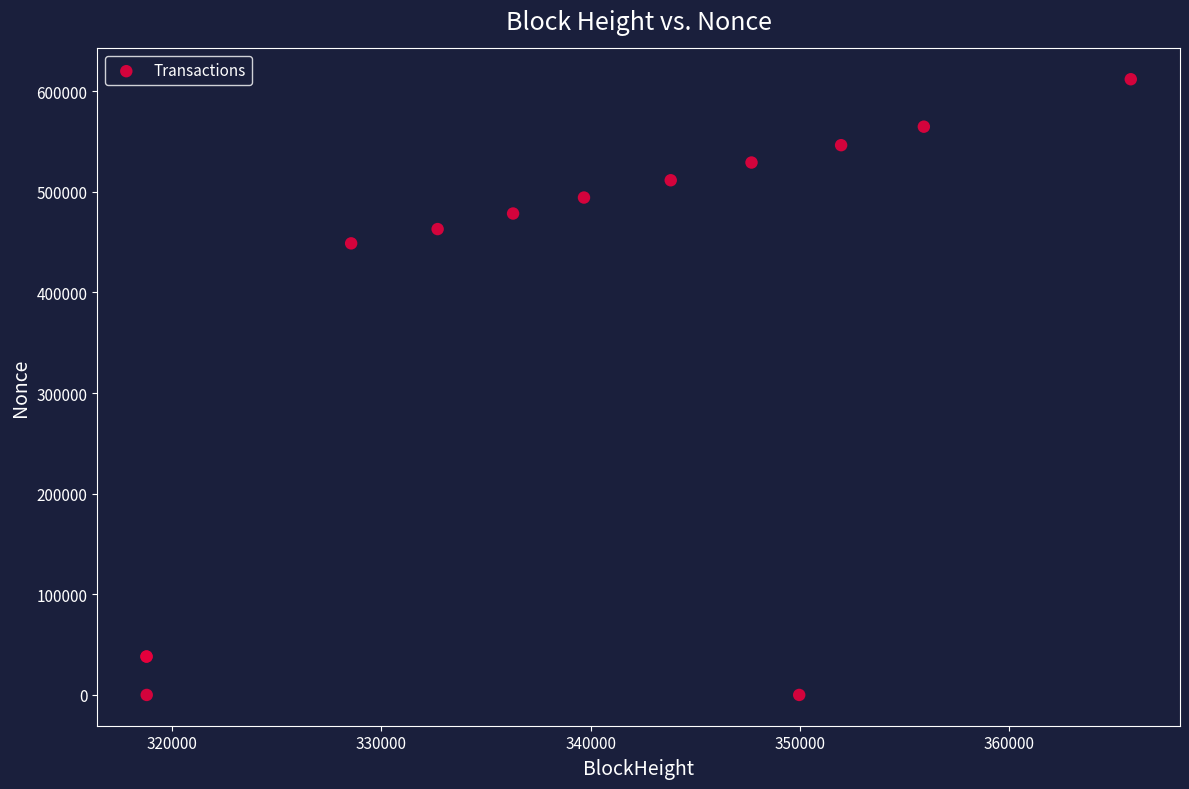

What Y value in the scatter plot is closest to 305909?

448730